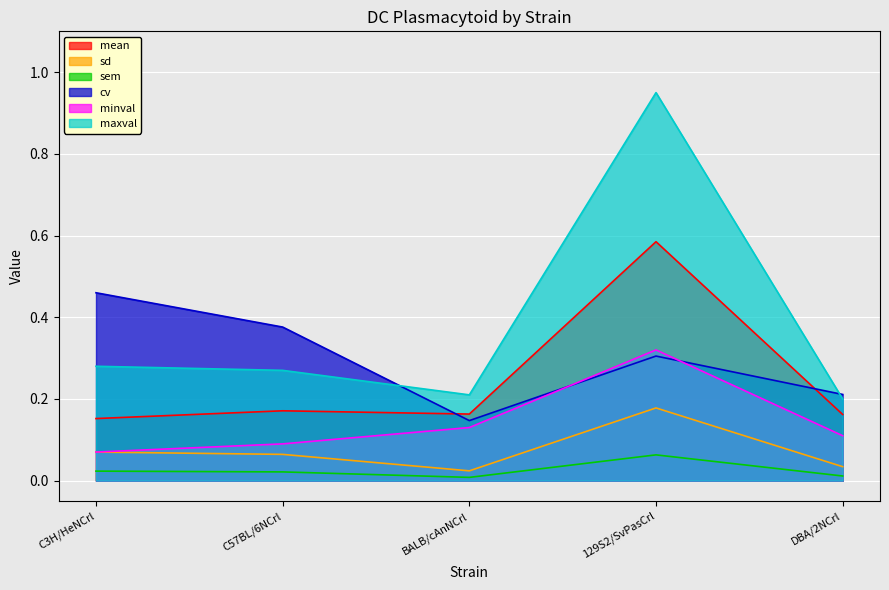

What is the difference between the maximum and minimum values in the sd series?

0.2